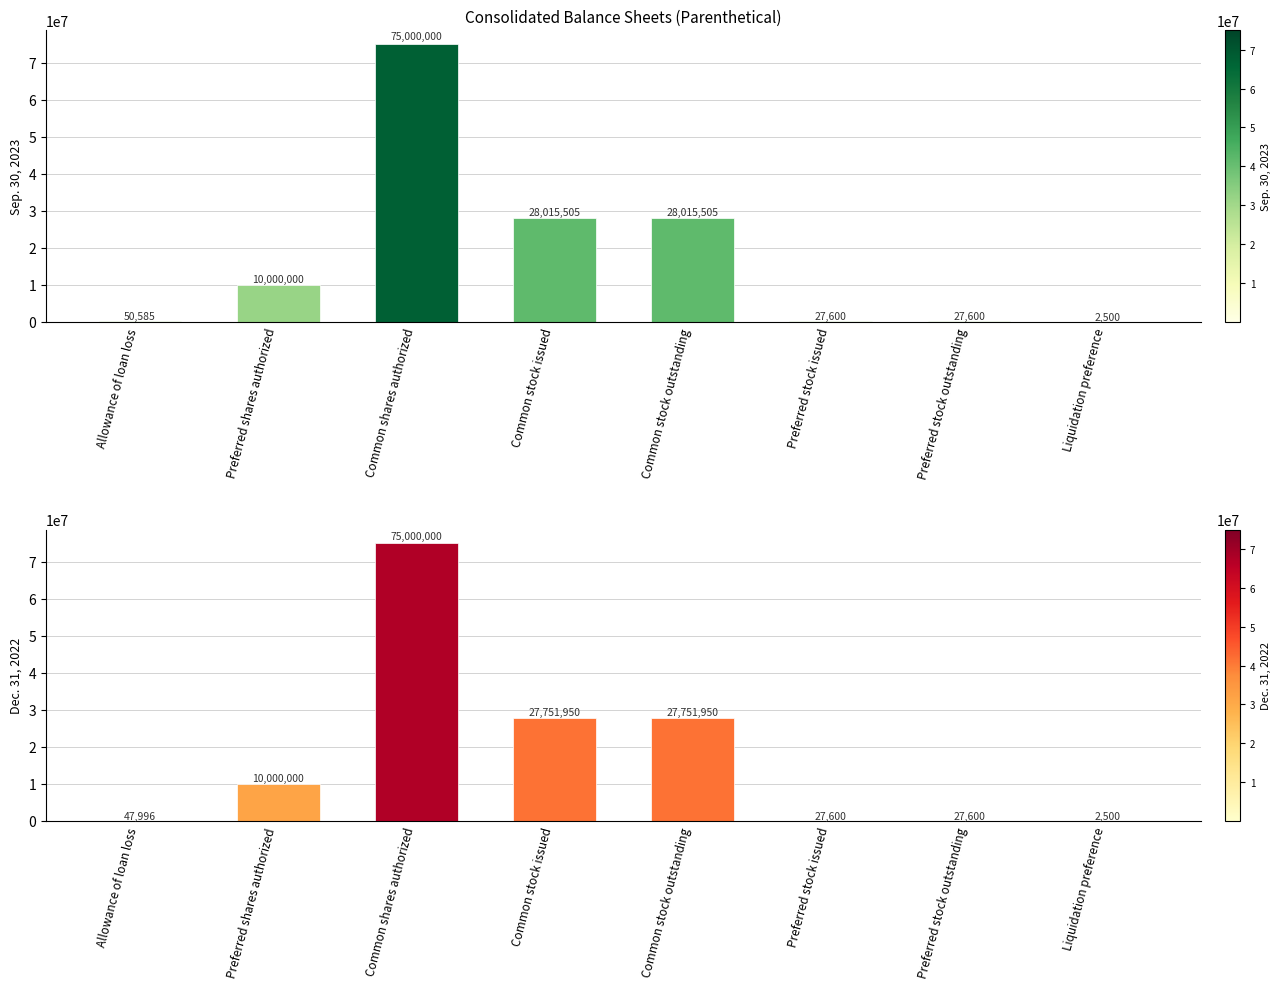

Which label corresponds to the smallest value in the chart?

Liquidation preference